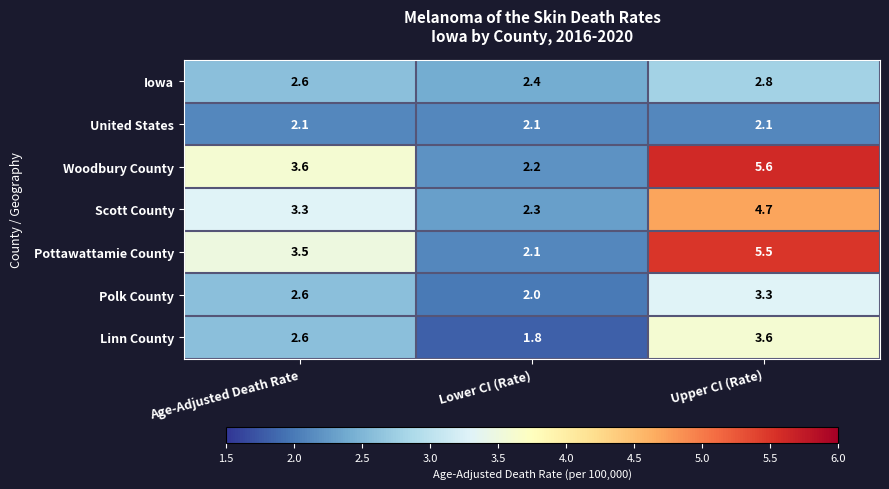

Reading left to right, extract all data points from this chart.

Iowa: Age-Adjusted Death Rate=2.6	Lower CI (Rate)=2.4	Upper CI (Rate)=2.8
United States: Age-Adjusted Death Rate=2.1	Lower CI (Rate)=2.1	Upper CI (Rate)=2.1
Woodbury County: Age-Adjusted Death Rate=3.6	Lower CI (Rate)=2.2	Upper CI (Rate)=5.6
Scott County: Age-Adjusted Death Rate=3.3	Lower CI (Rate)=2.3	Upper CI (Rate)=4.7
Pottawattamie County: Age-Adjusted Death Rate=3.5	Lower CI (Rate)=2.1	Upper CI (Rate)=5.5
Polk County: Age-Adjusted Death Rate=2.6	Lower CI (Rate)=2.0	Upper CI (Rate)=3.3
Linn County: Age-Adjusted Death Rate=2.6	Lower CI (Rate)=1.8	Upper CI (Rate)=3.6